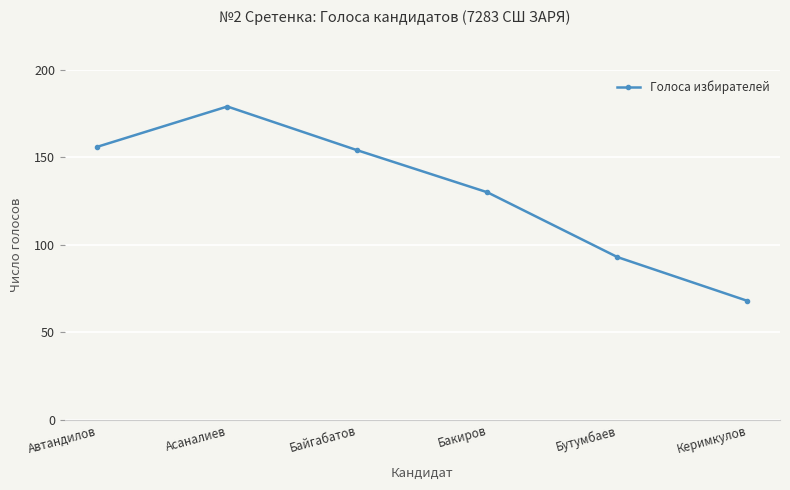

How many interior local peaks (higher than both neighbors) does the data have?

1